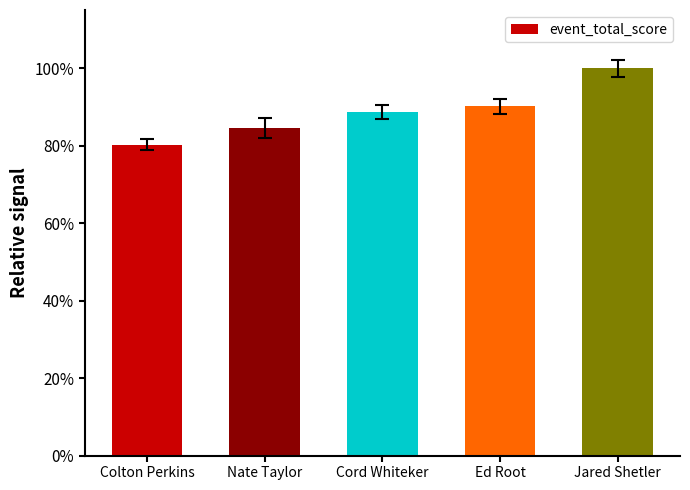

Which category has the highest value across all series?

Jared Shetler